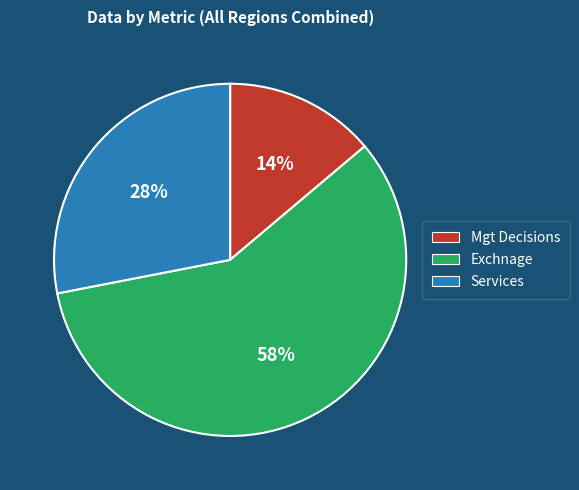

Between Mgt Decisions and Services, which is larger?

Services